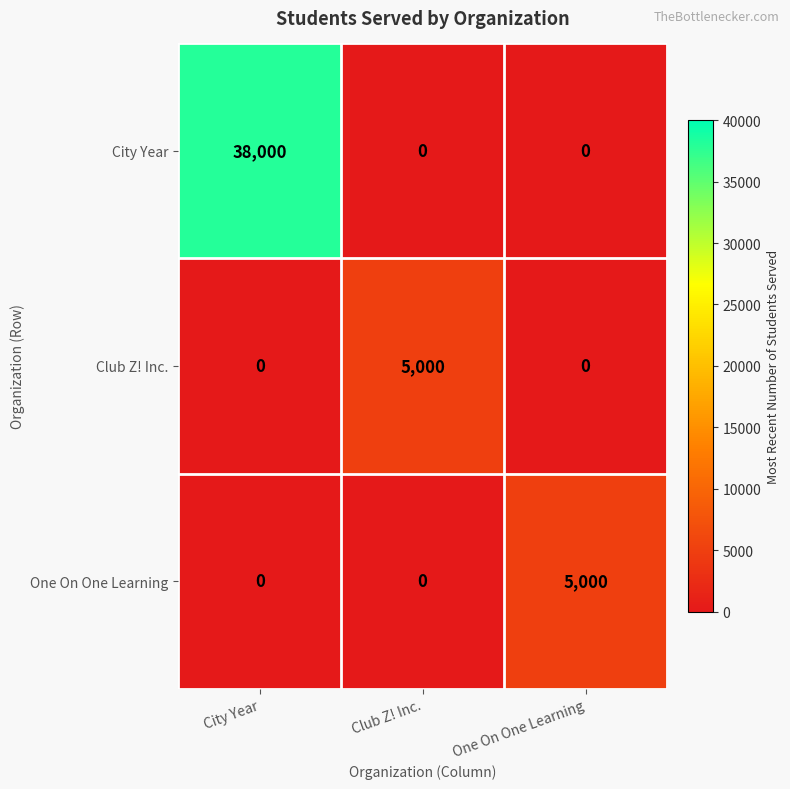

Is it true that Club Z! Inc. equals 0 at One On One Learning?

True